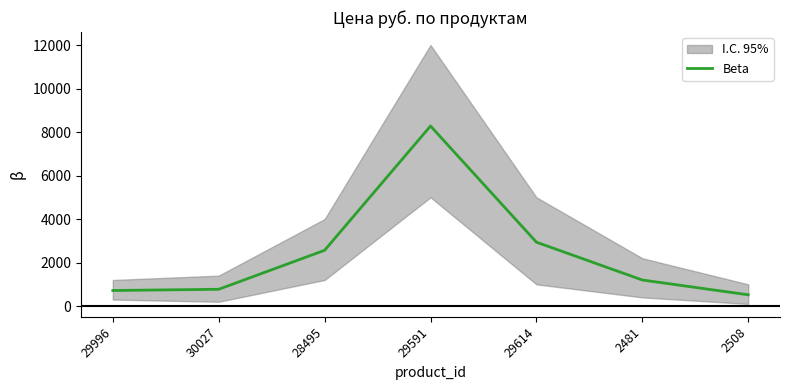

How many values are below 1199?

3